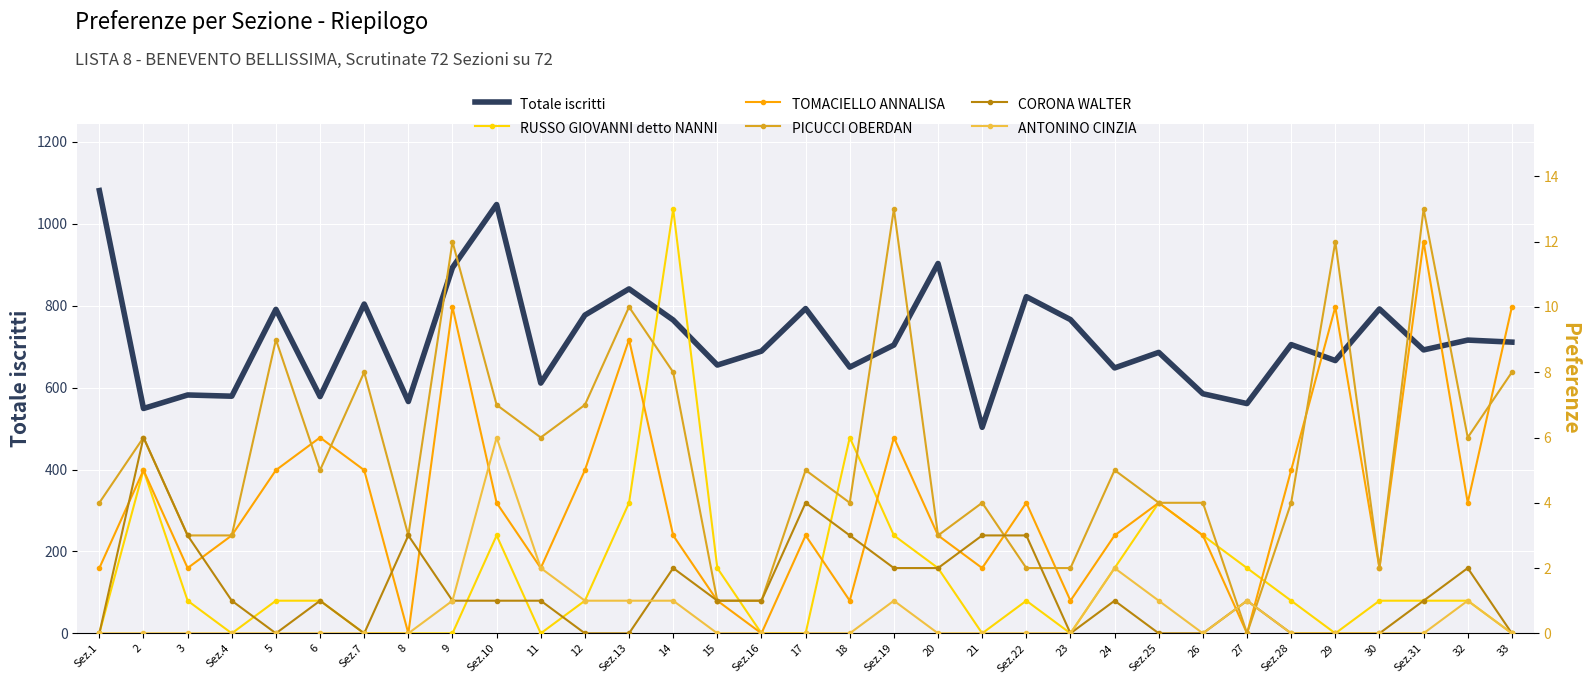

At which category does ANTONINO CINZIA reach its first local valley?

26